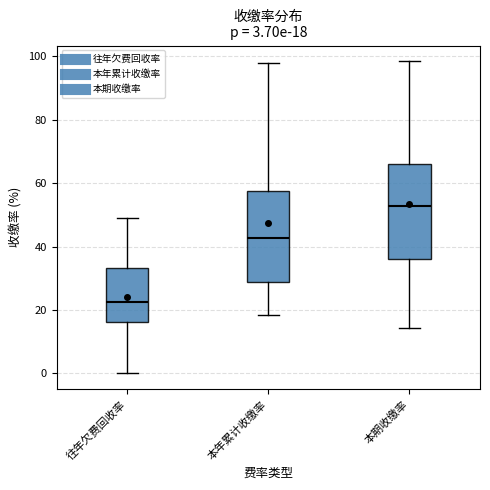

Which box has the lowest median line?

往年欠费回收率